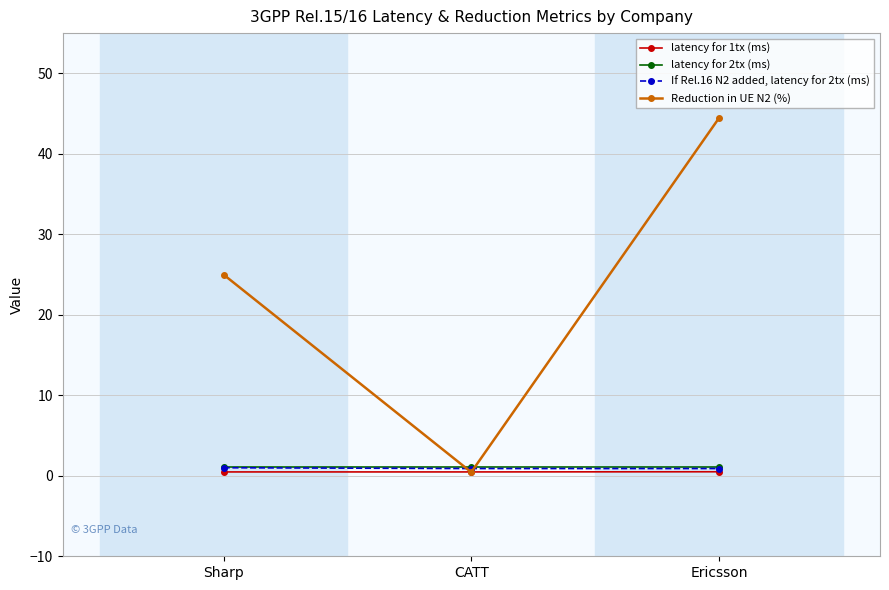

True or false: Reduction in UE N2 (%) has a value of 43.4 at Sharp.

False